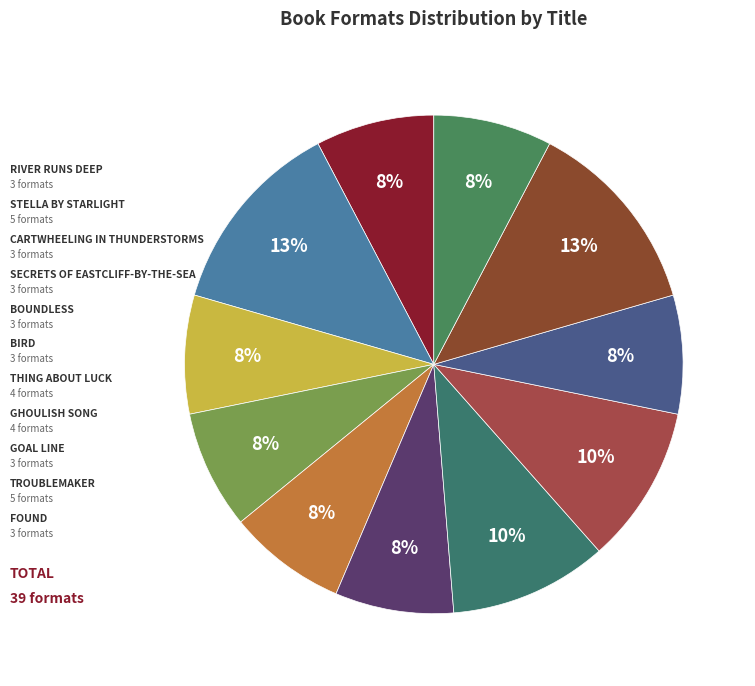

How many slices are in this pie chart?

11